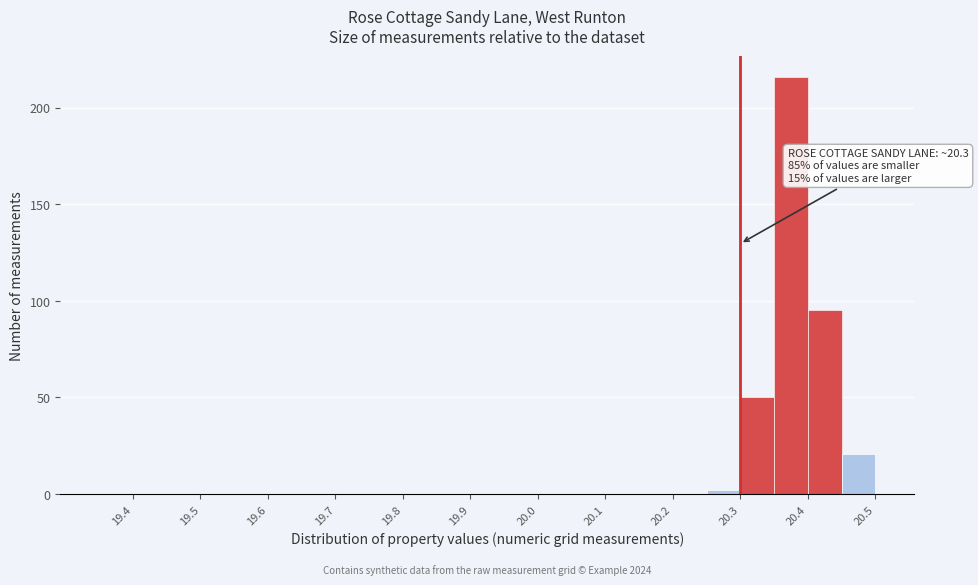

Over which range of the x-axis is the bar tallest?

20.35 to 20.40